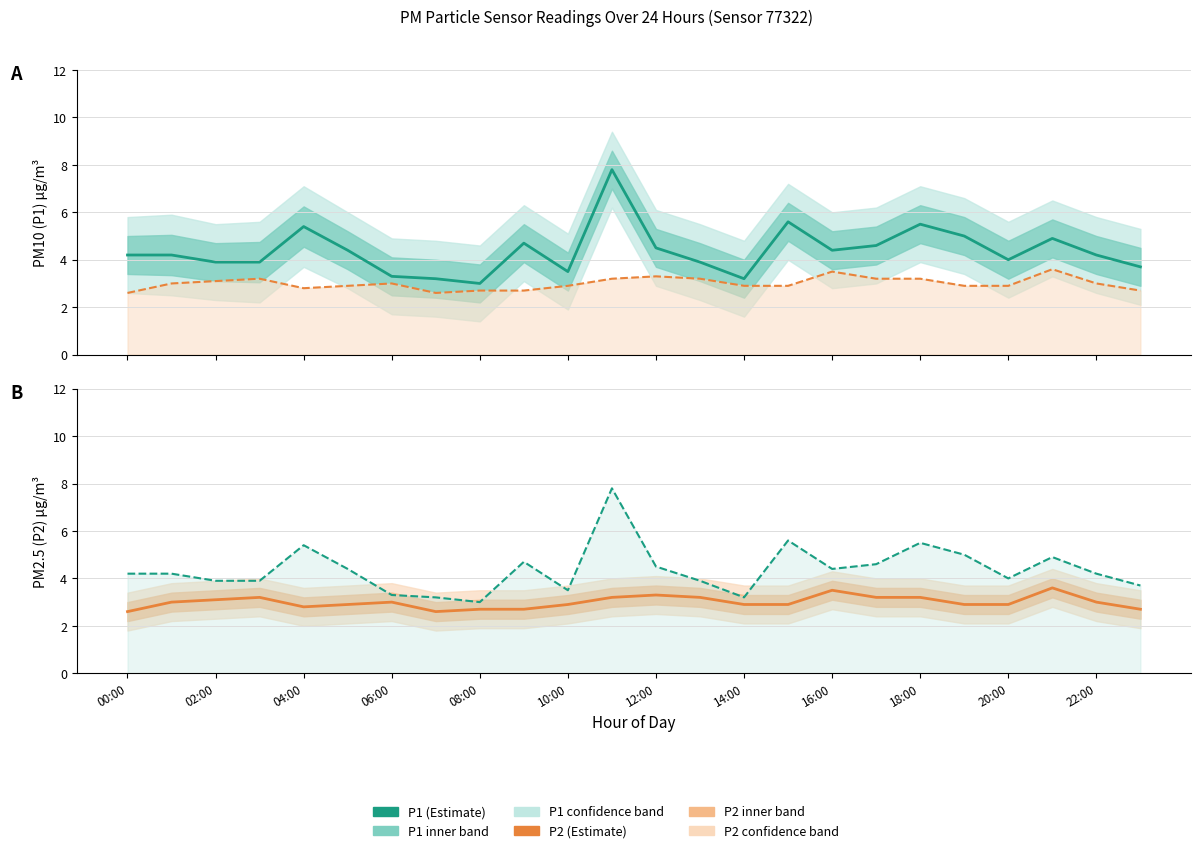

True or false: P2 (reference) and P1 (reference) intersect in this chart.

False